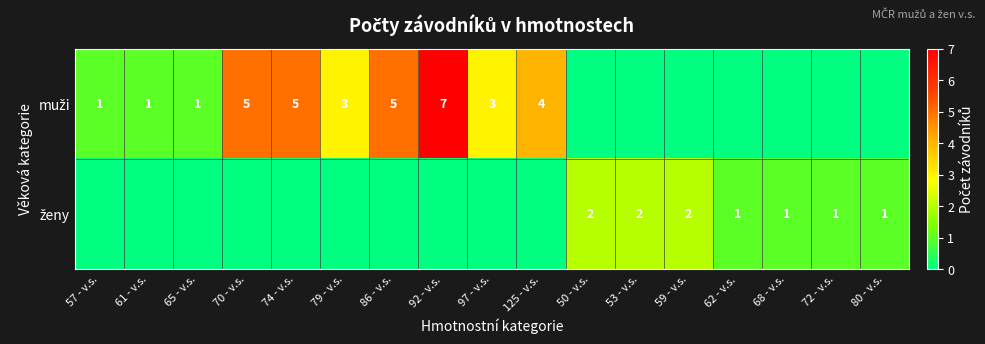

Between 86 - v.s. and 97 - v.s., which is larger?

86 - v.s.